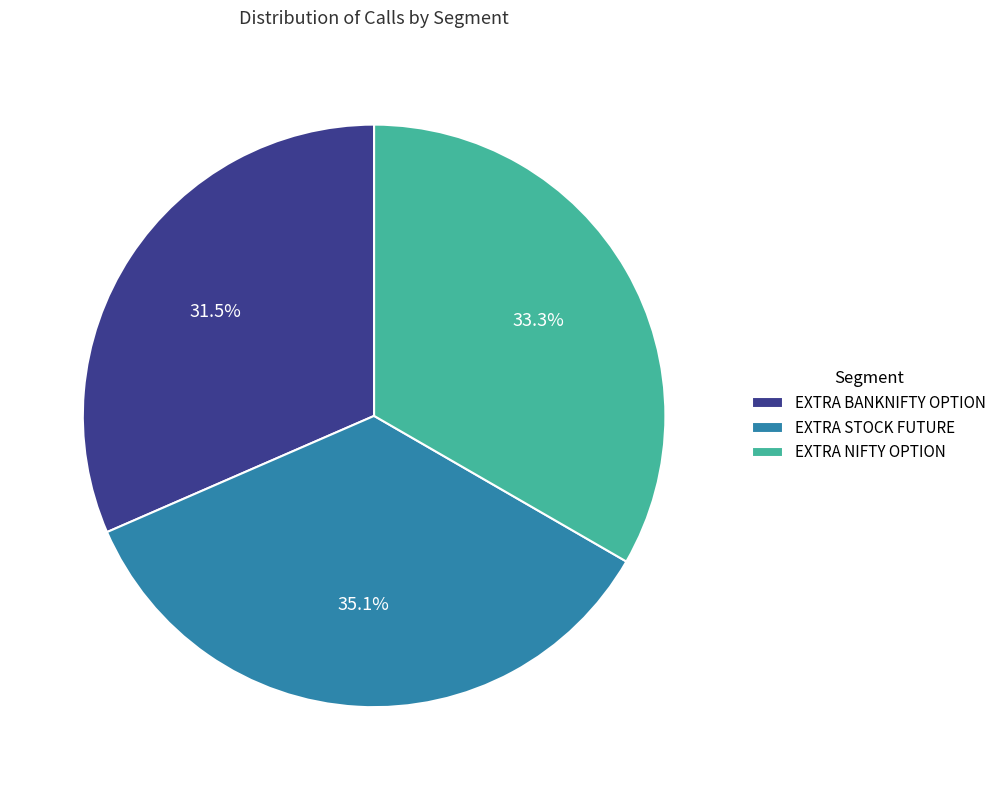

Which slice is the largest?

EXTRA STOCK FUTURE